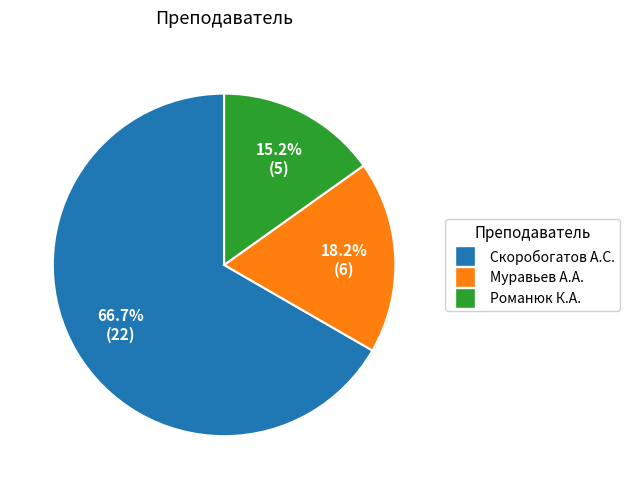

Which category accounts for the majority?

Скоробогатов Александр Сергеевич